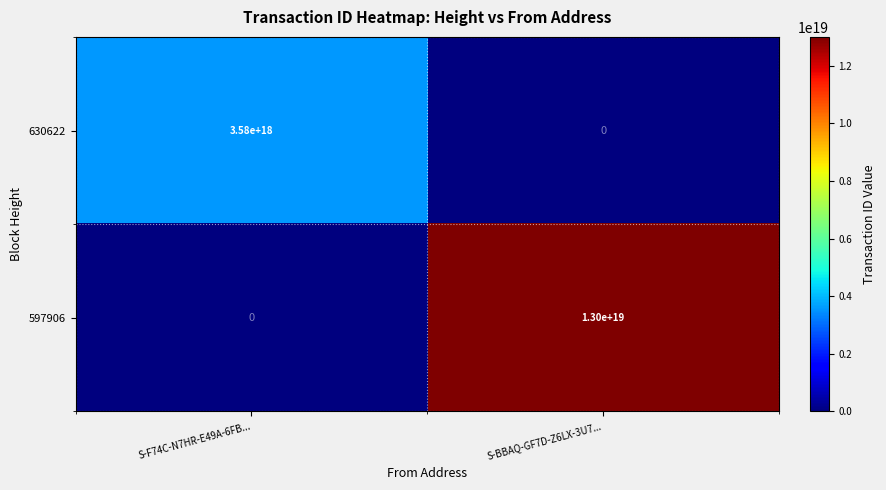

Which category has the lowest value in the 630622 series?

S-BBAQ-GF7D-Z6LX-3U7...